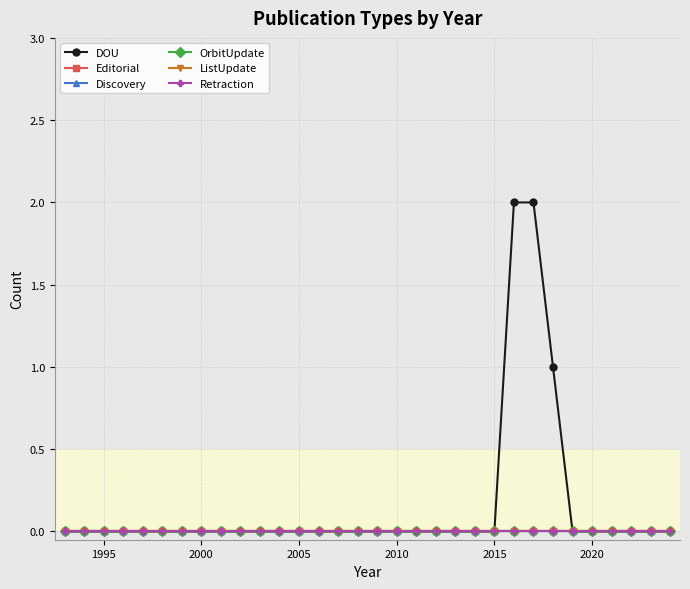

Rank the series by their maximum value, from lowest to highest.

Editorial, Discovery, OrbitUpdate, ListUpdate, Retraction, DOU